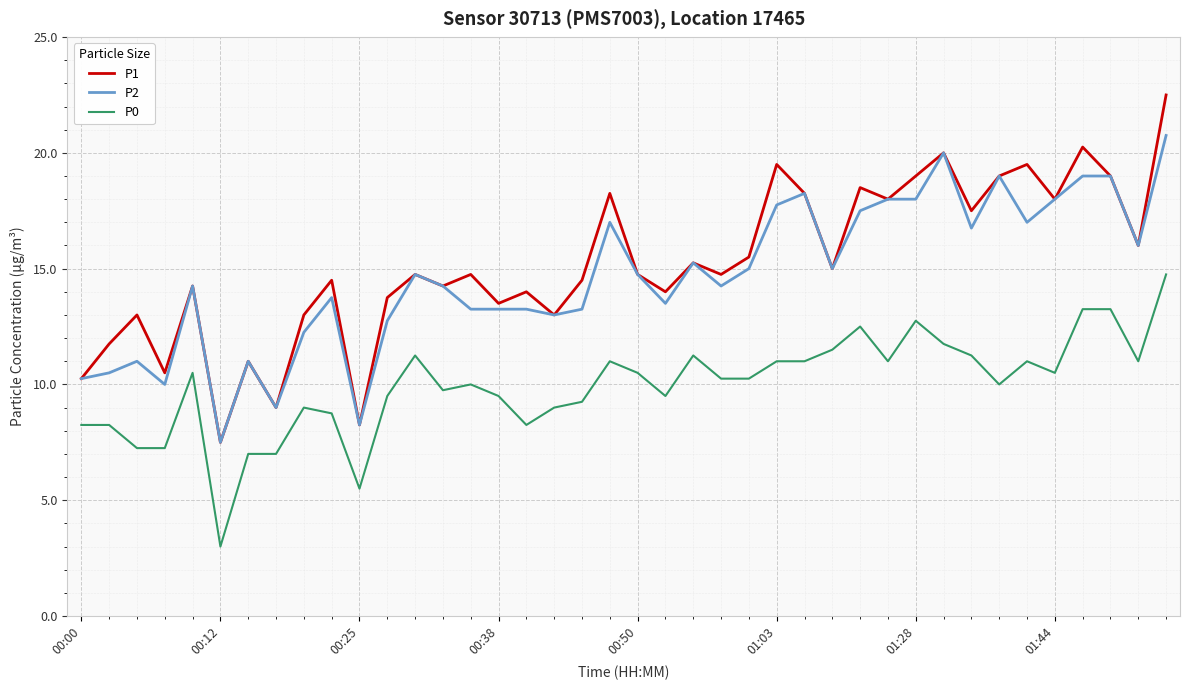

True or false: P0 and P2 cross at least once.

False